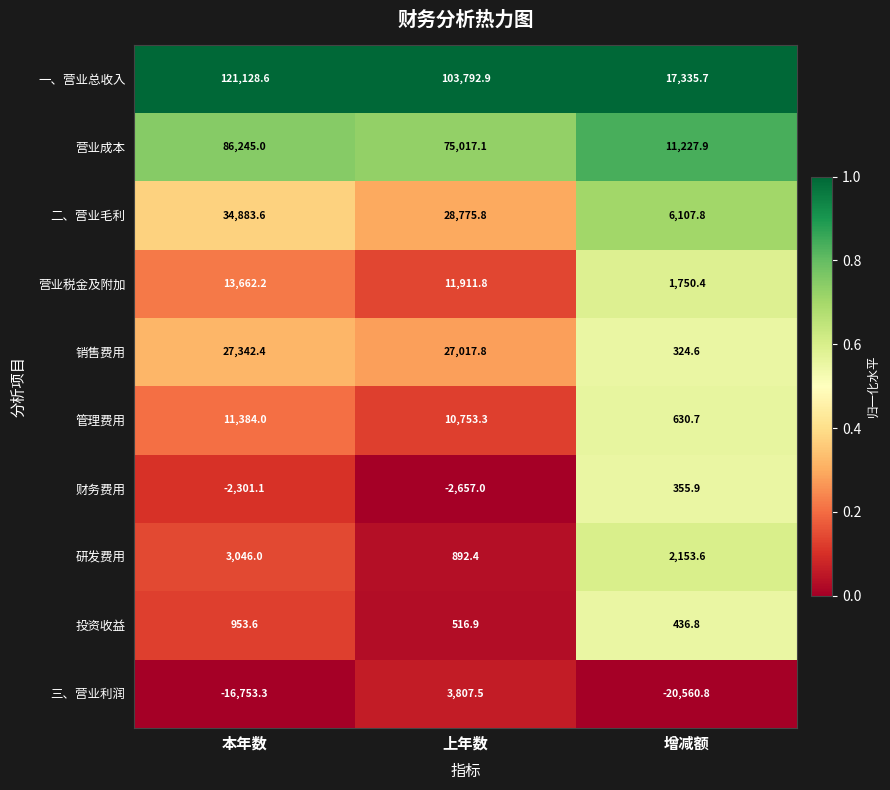

Which series has the largest total across all categories?

一、营业总收入